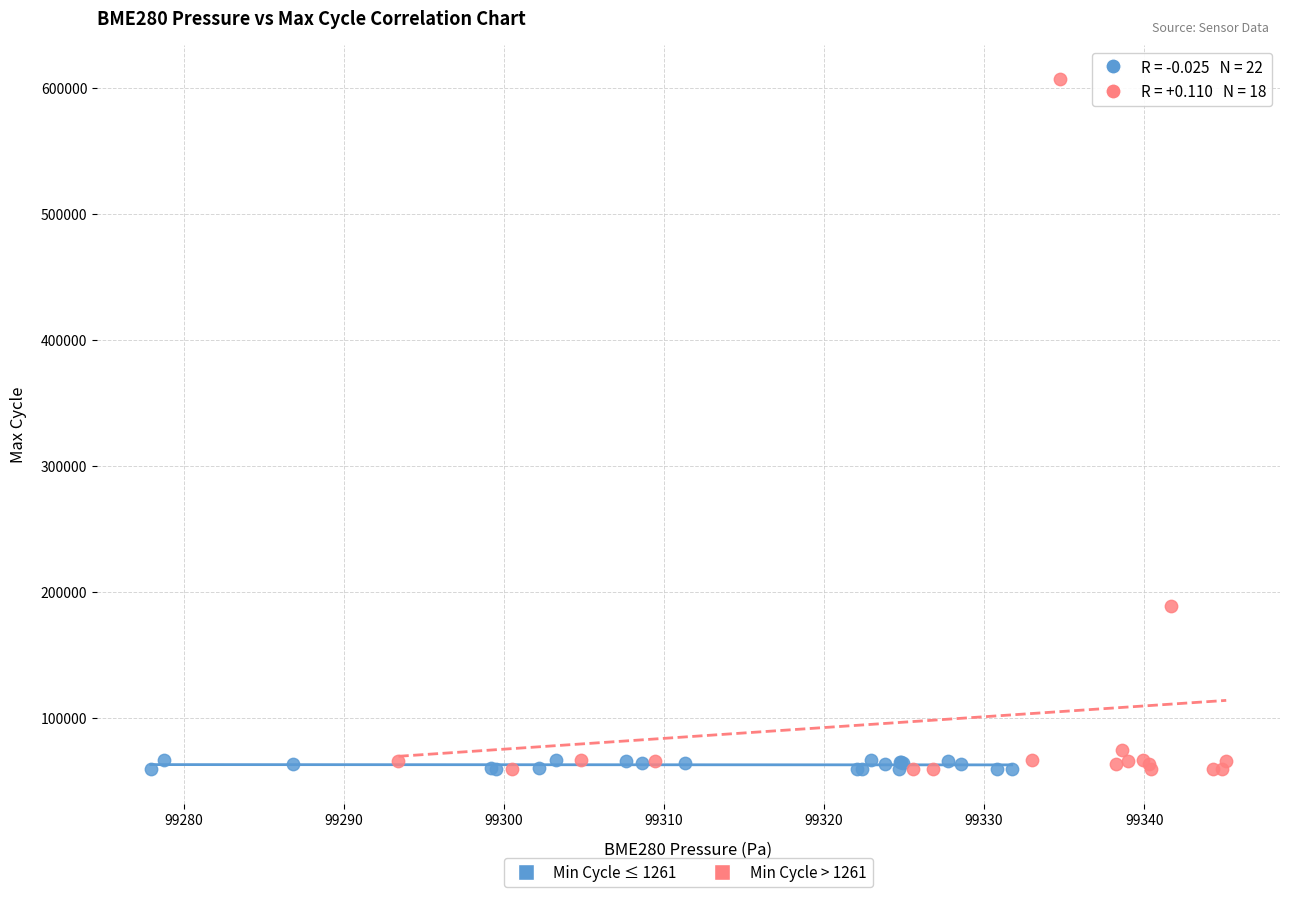

Which series has the largest Y range (max minus min)?

Min Cycle > 1261